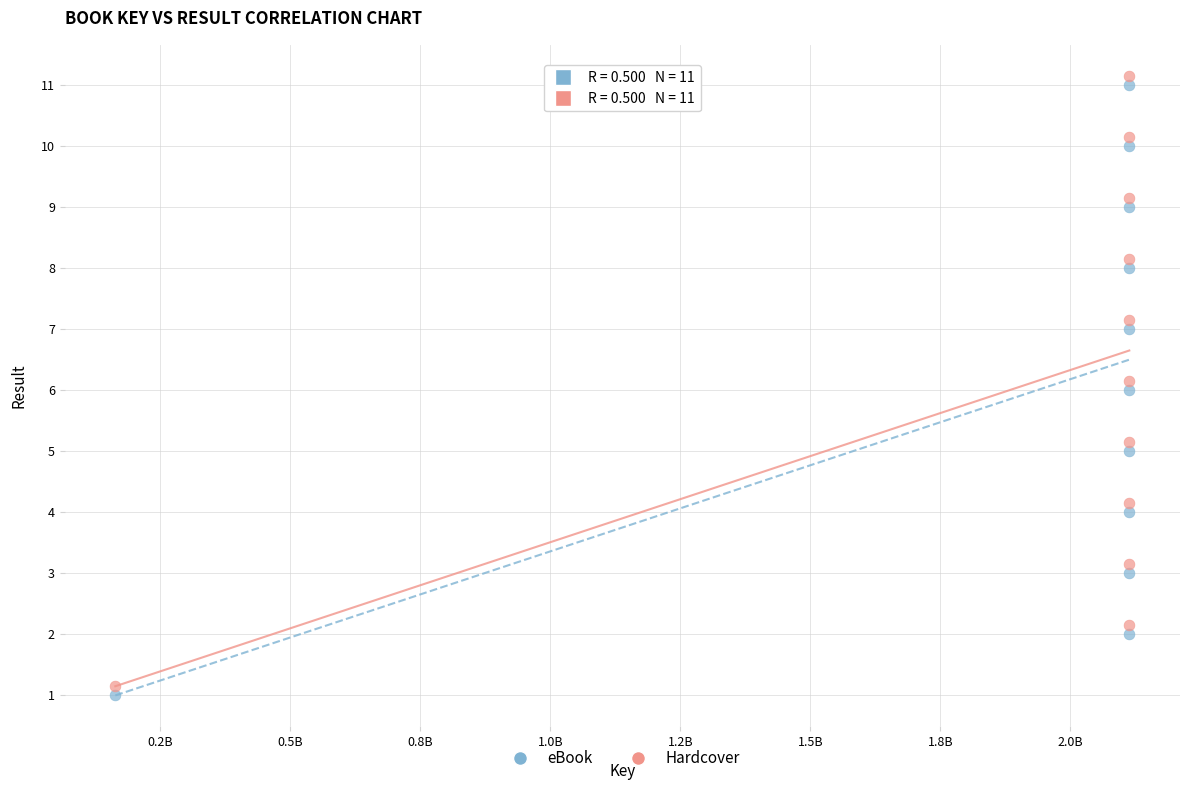

Across all data points, what is the range of X values (max minus min)?

1949368856.0